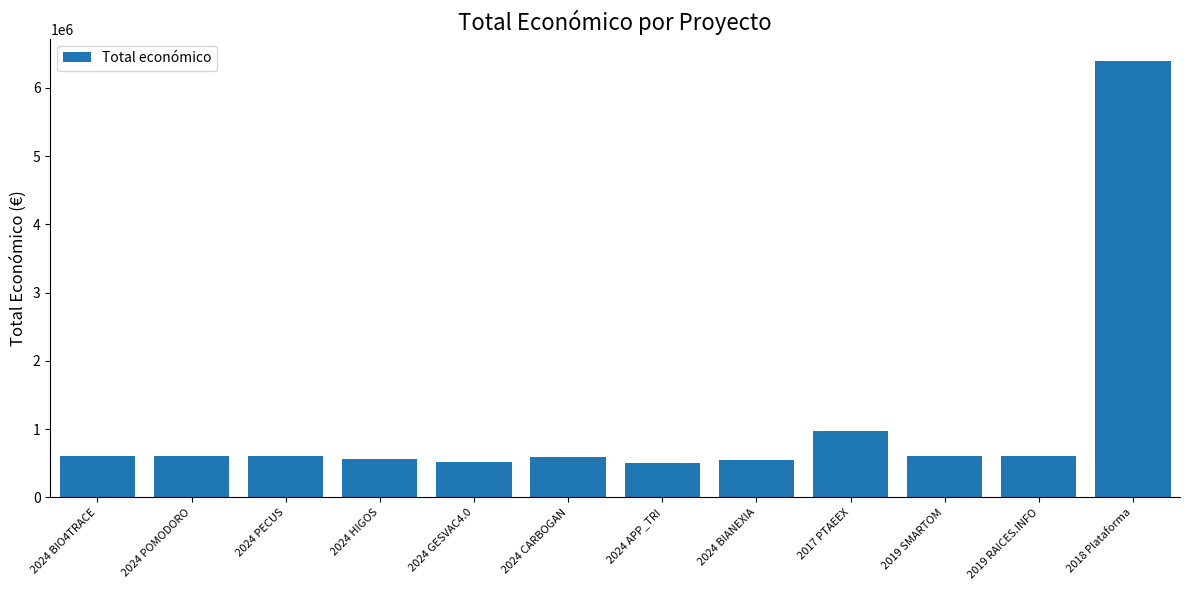

What is the greatest value displayed?

6401275